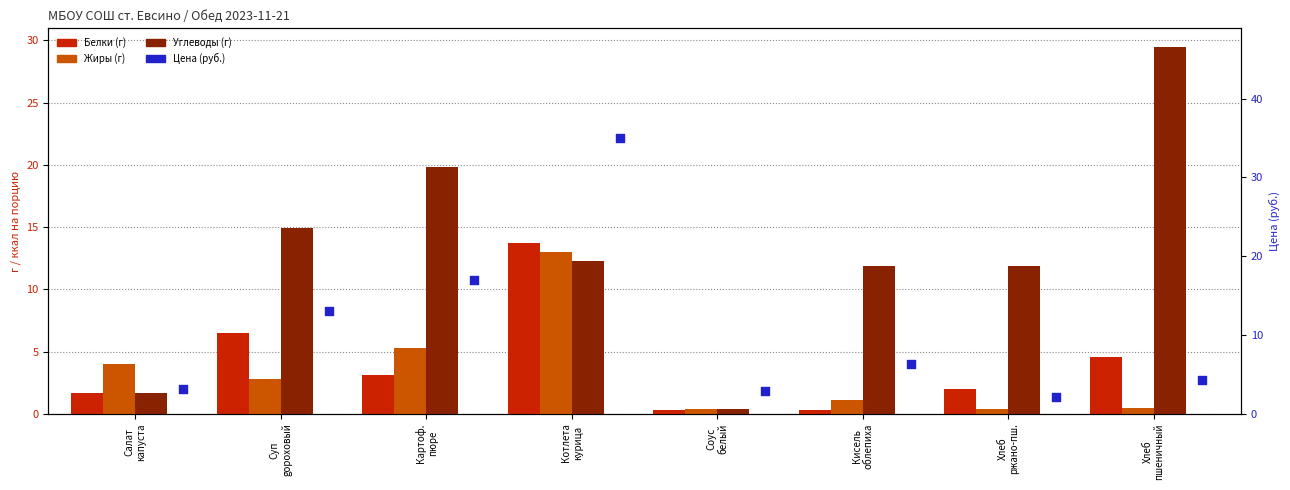

What are all the series names shown in the legend?

Белки, Жиры, Углеводы, Цена (руб.)